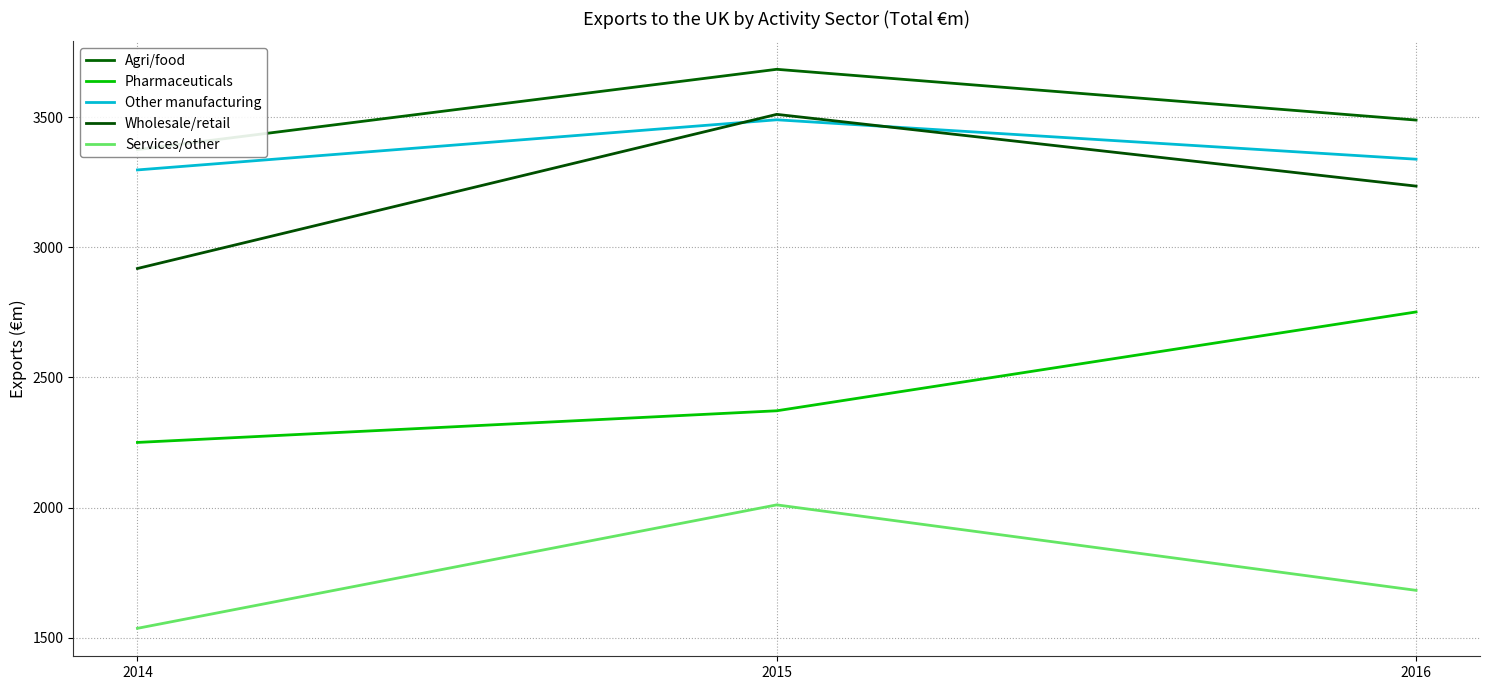

Reading right to left, transcribe all the data shown in this chart.

Agri/food: 2016=3490.0	2015=3685.2	2014=3376.4
Pharmaceuticals: 2016=2752.1	2015=2372.0	2014=2250.3
Other manufacturing: 2016=3339.5	2015=3491.1	2014=3298.2
Wholesale/retail: 2016=3236.0	2015=3511.9	2014=2919.2
Services/other: 2016=1681.5	2015=2010.2	2014=1535.4